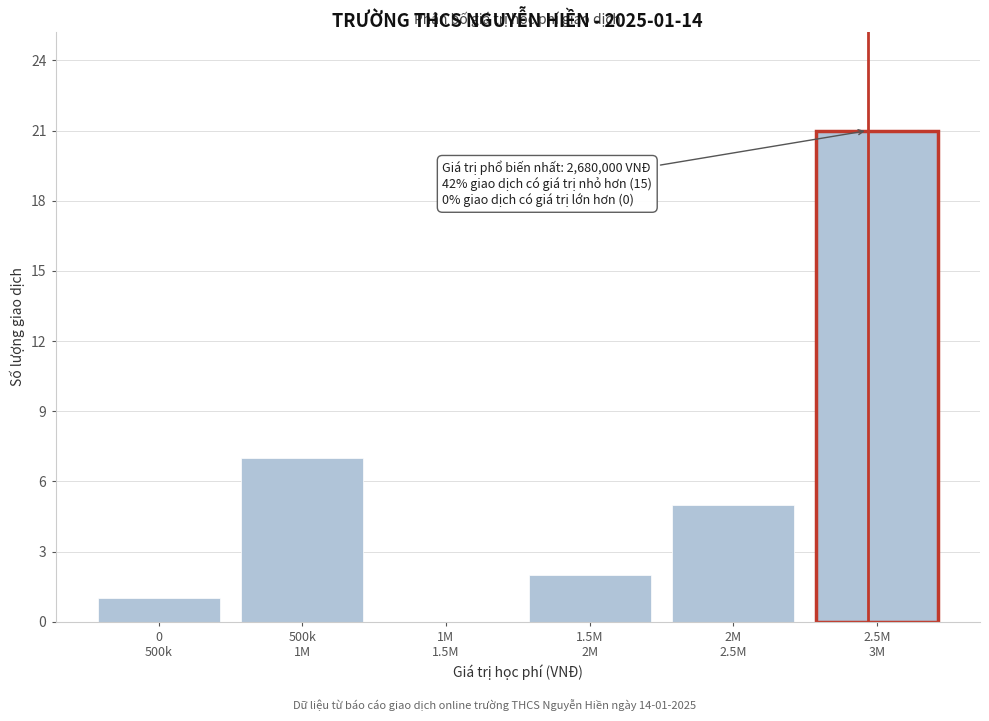

What is the sum of all values?

36